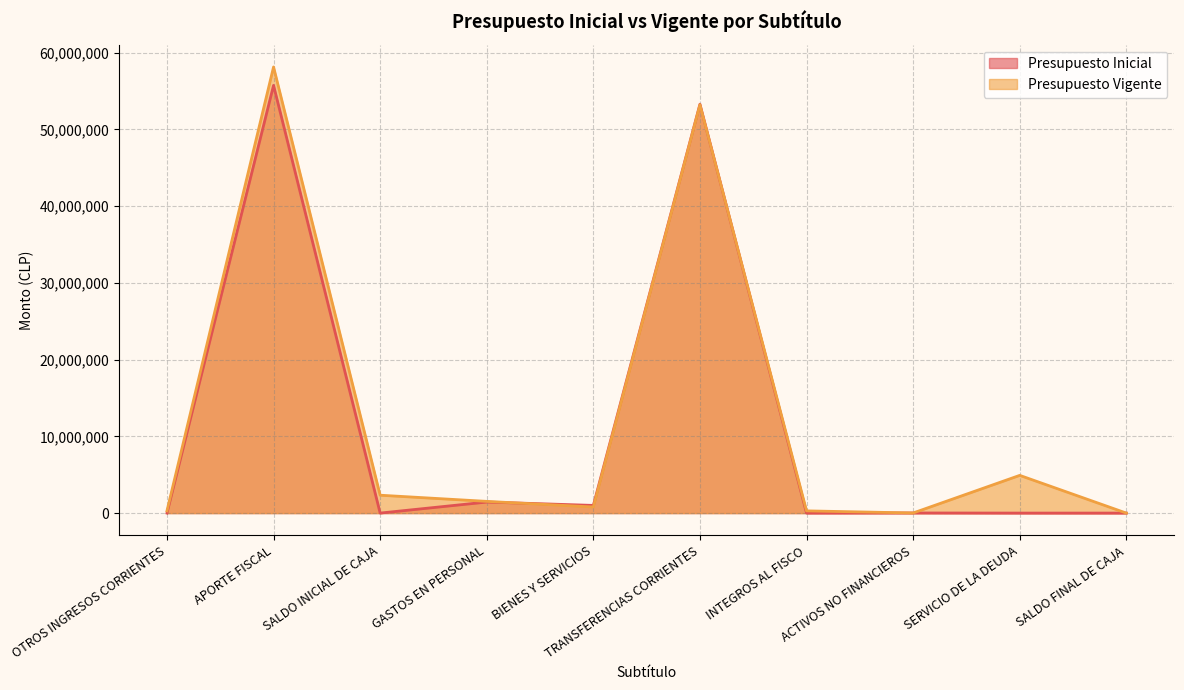

List the series in order of their peak value, lowest first.

Presupuesto Inicial, Presupuesto Vigente